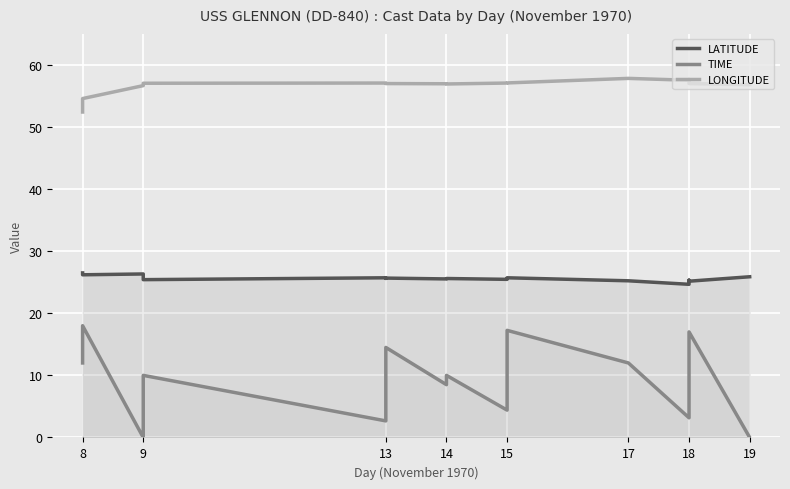

Is it true that LATITUDE equals 25.7 at 15?

True